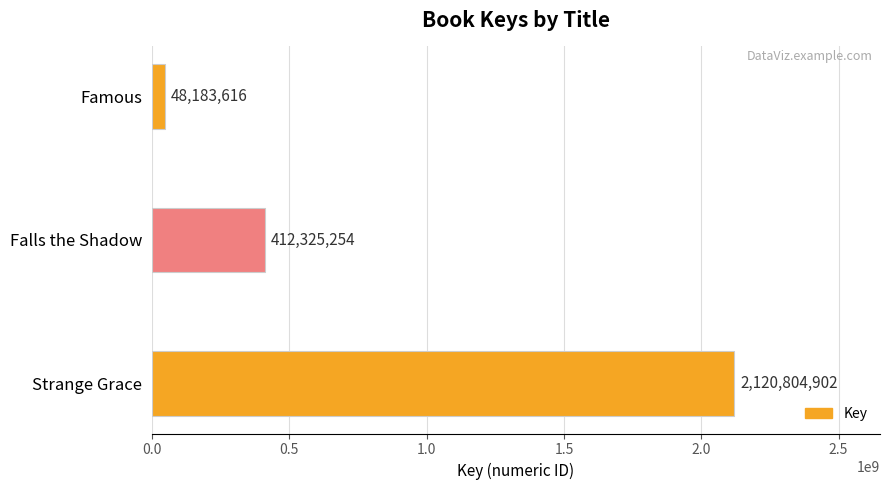

At which label is the value closest to 1084494259?

Falls the Shadow